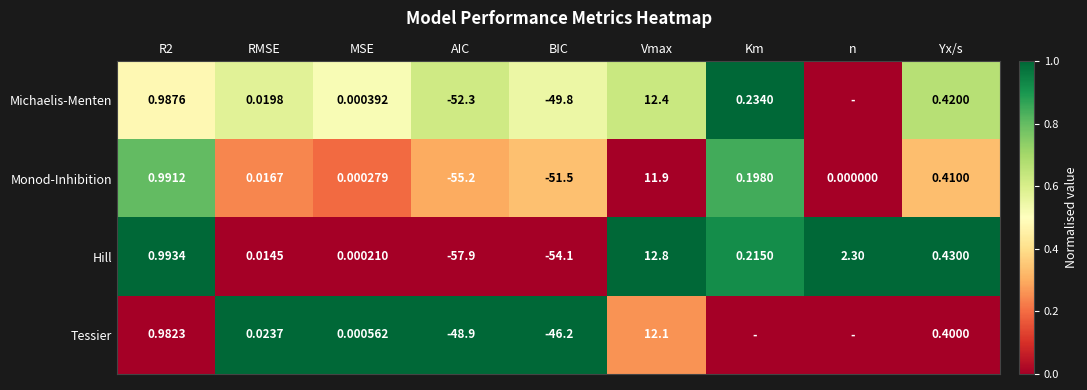

Is the value of Michaelis-Menten at Yx/s greater than the value of Hill at RMSE?

Yes